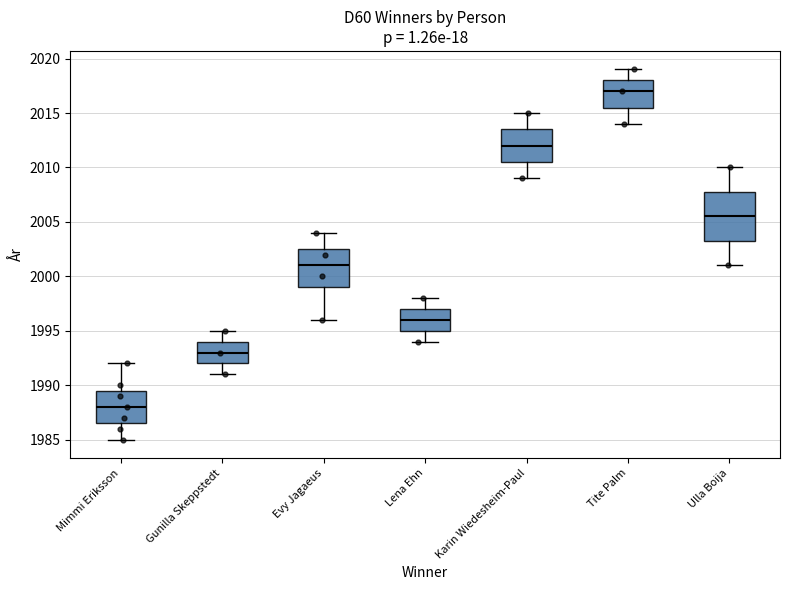

Which box's median line is the lowest?

Mimmi Eriksson